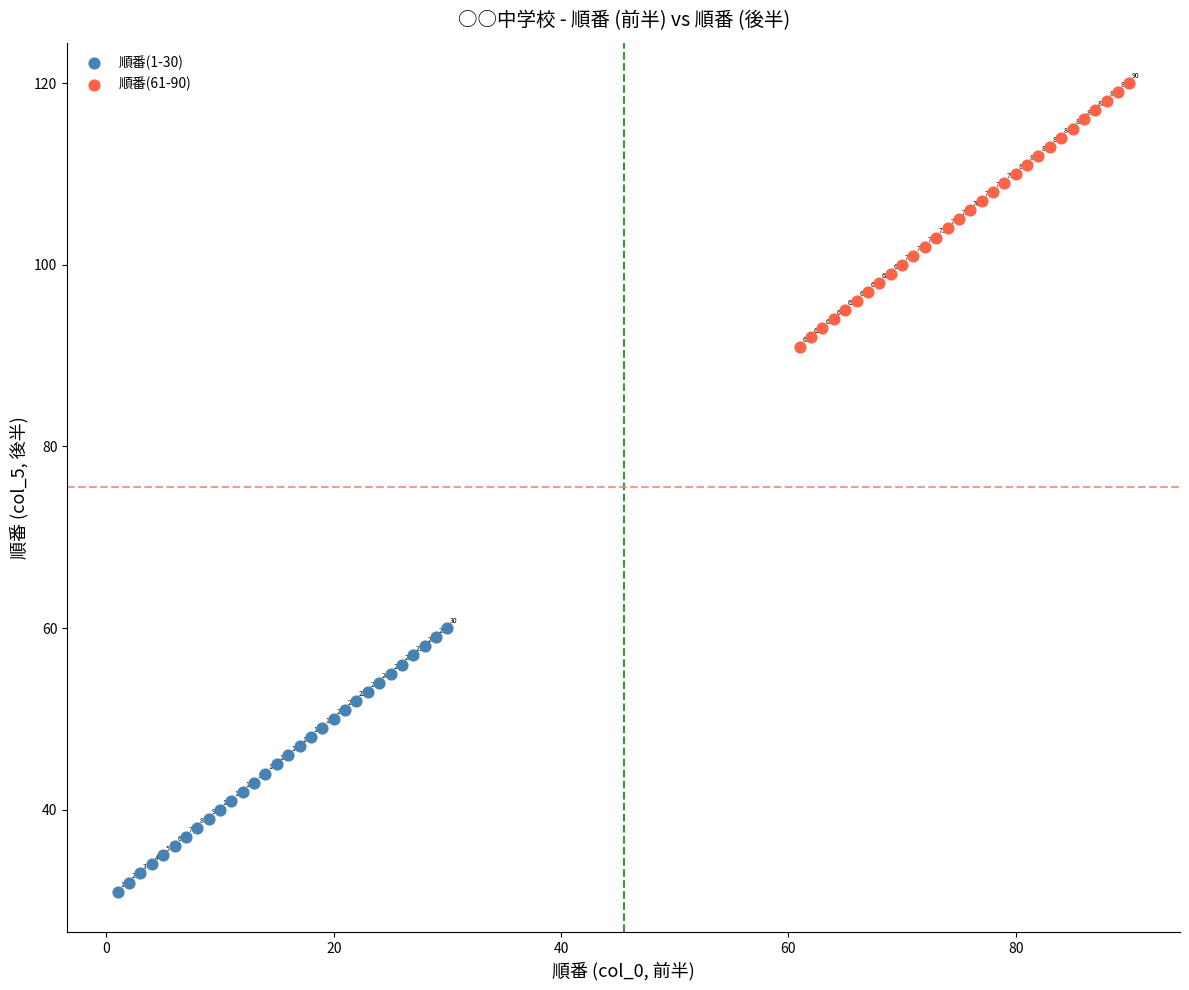

Which series reaches the maximum Y coordinate?

順番(61-90)